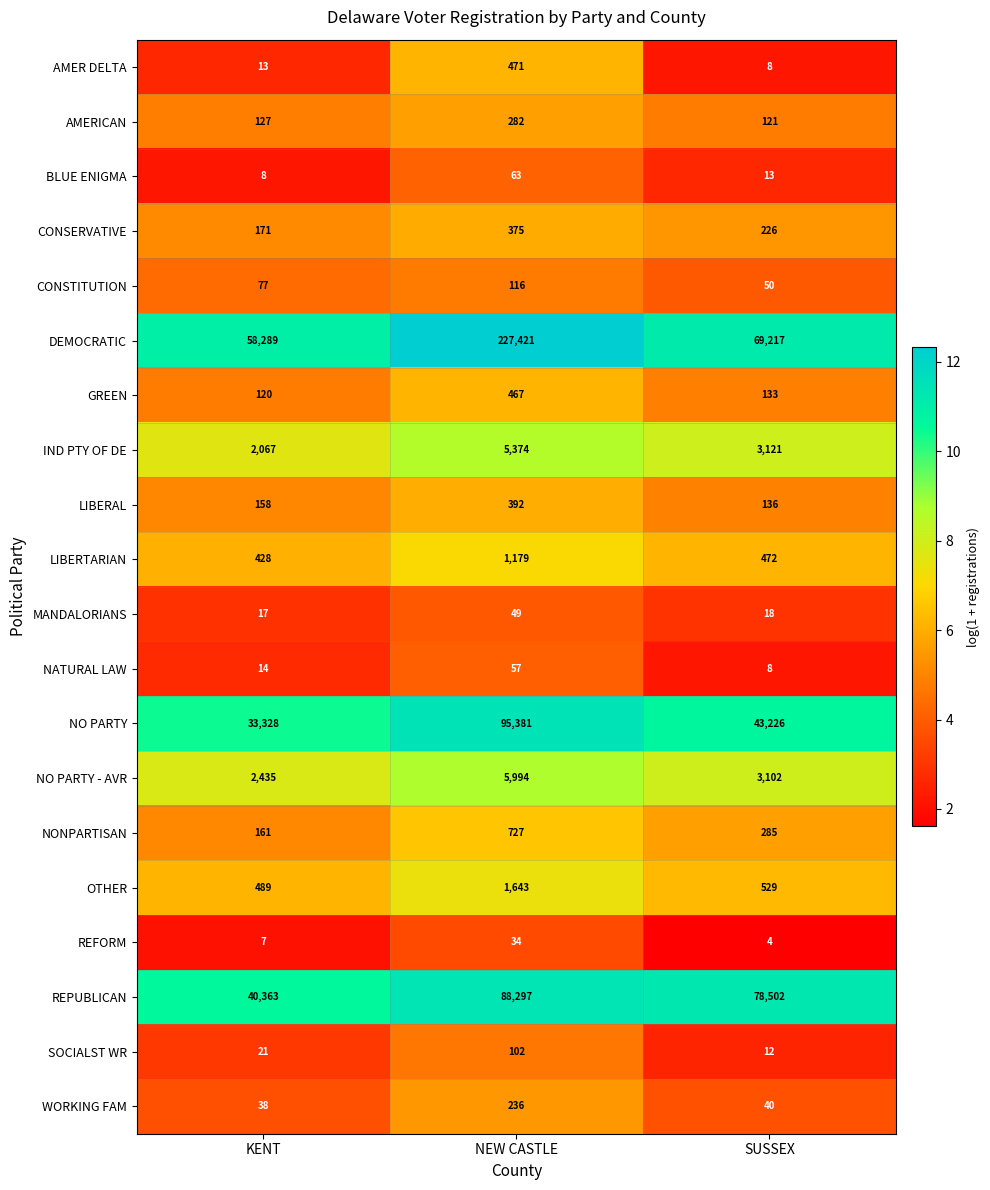

What is the sum of all GREEN values?

720